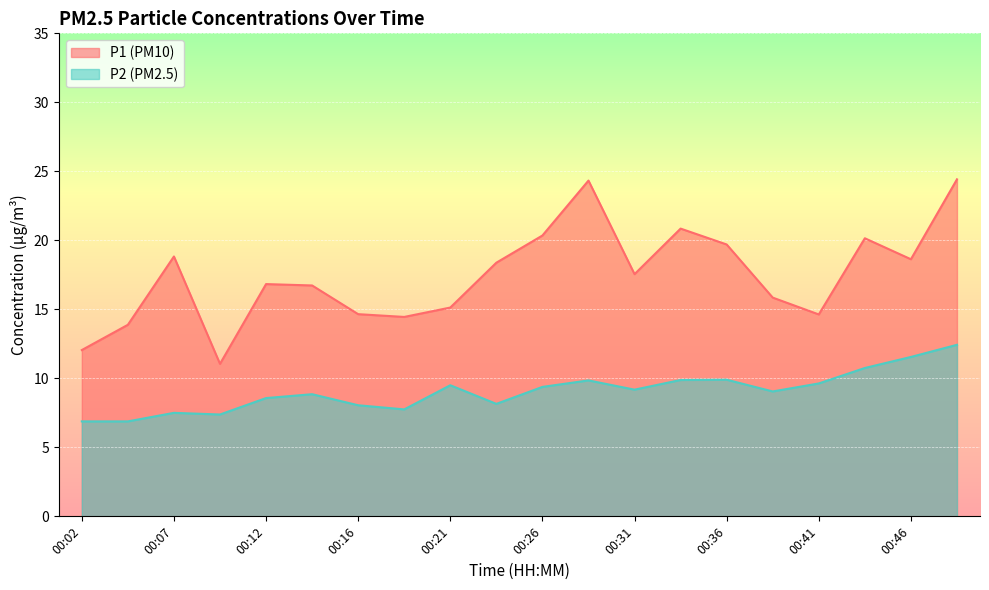

Is the value of P1 at 00:43 greater than the value of P2 at 00:48?

Yes